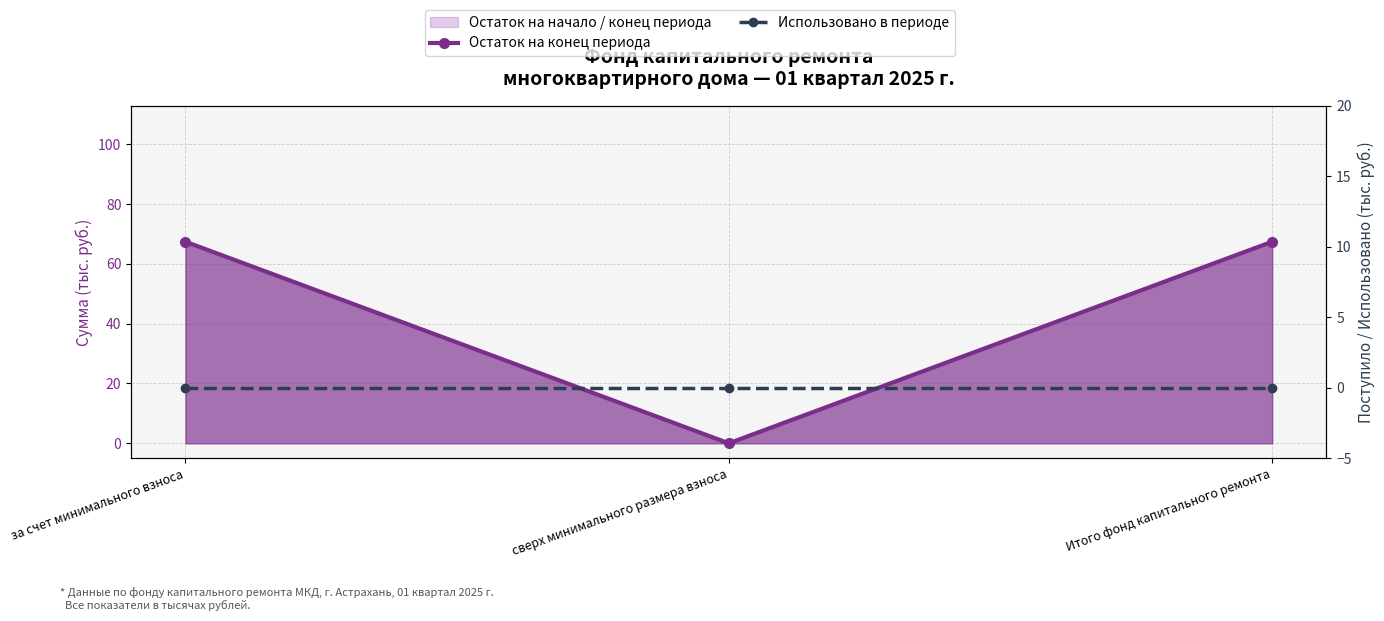

What is the label of the 1st point from the right?

Итого фонд капитального ремонта